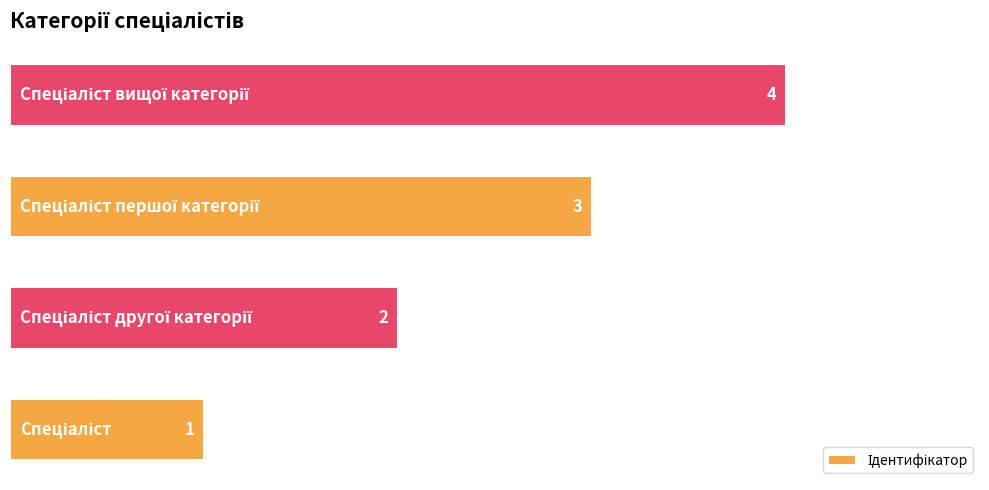

How many series are shown in this chart?

1